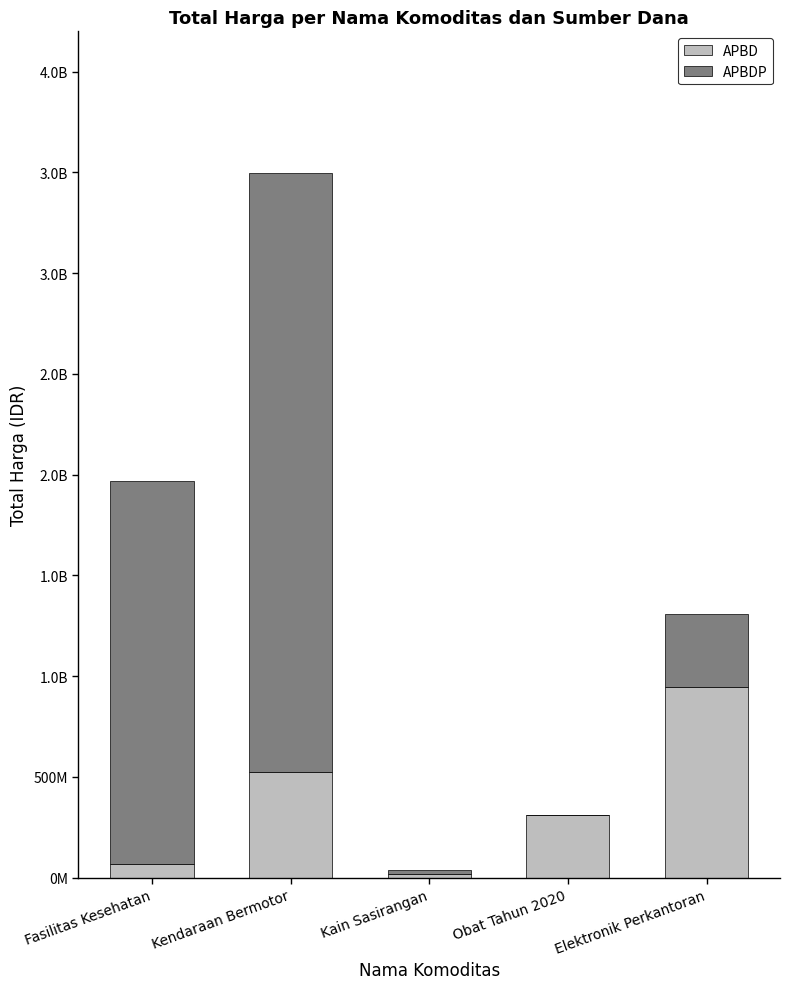

What is the label of the 4th bar from the right?

Kendaraan Bermotor